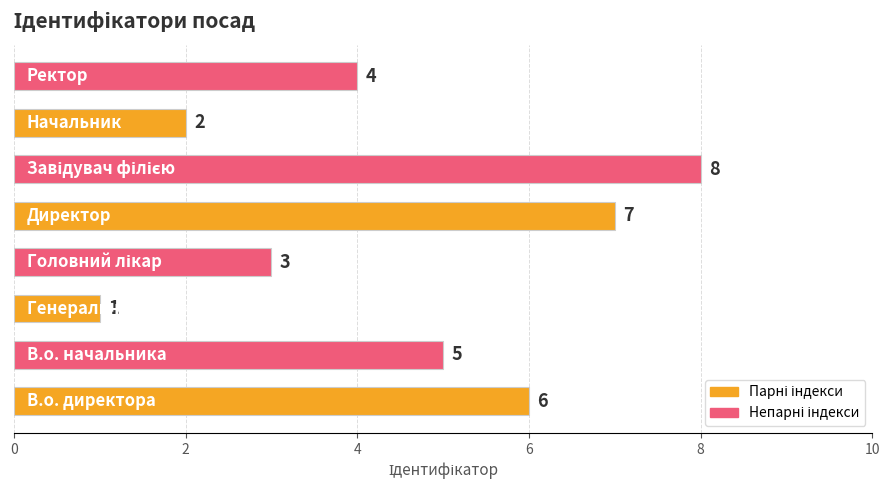

What is the difference between the maximum and minimum values?

7